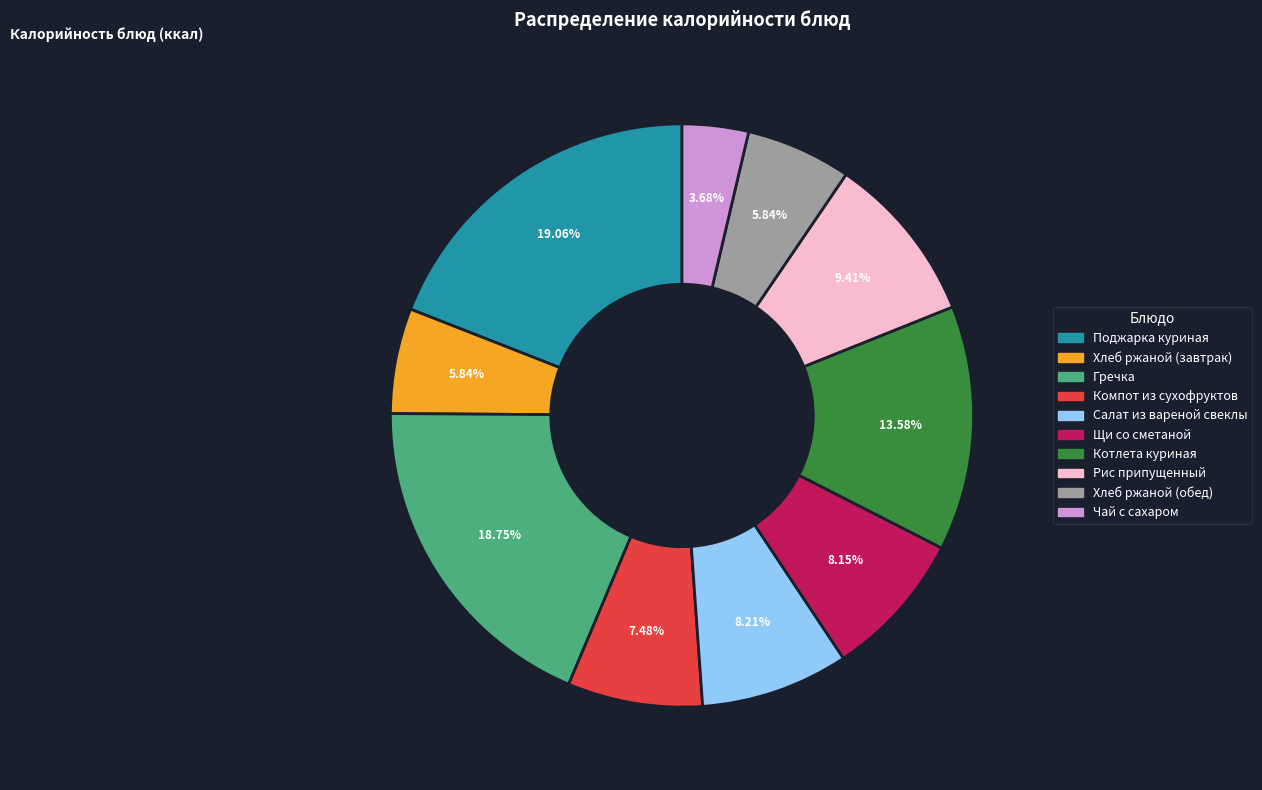

Is Салат из вареной свеклы the majority of the pie?

No